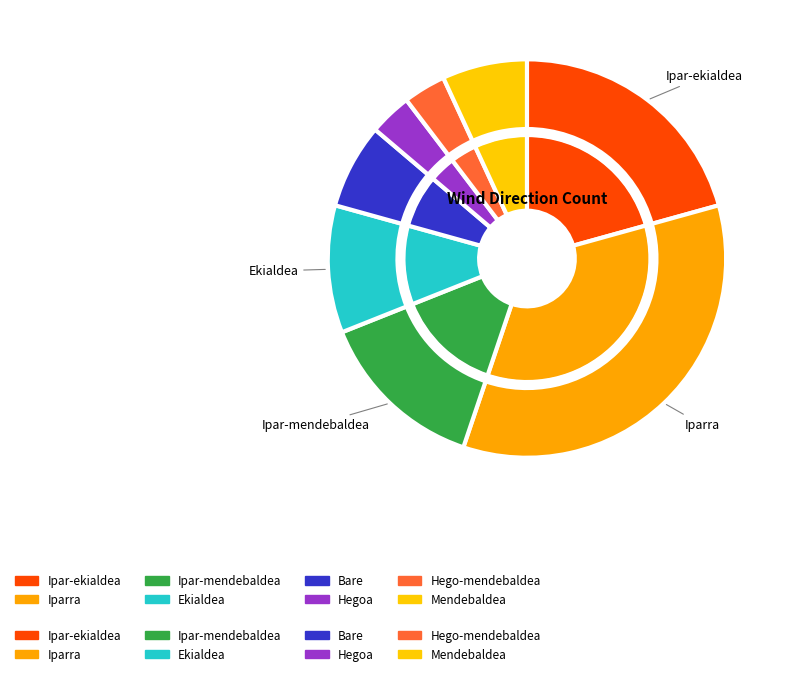

Which slice is the largest?

Iparra